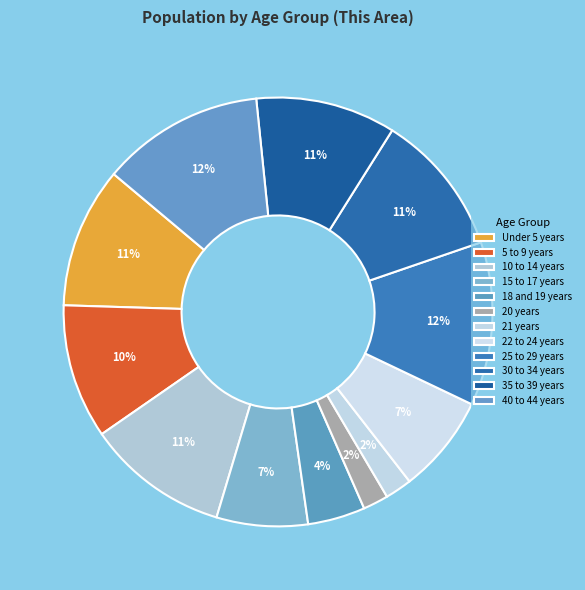

Count the number of slices in the pie.

12